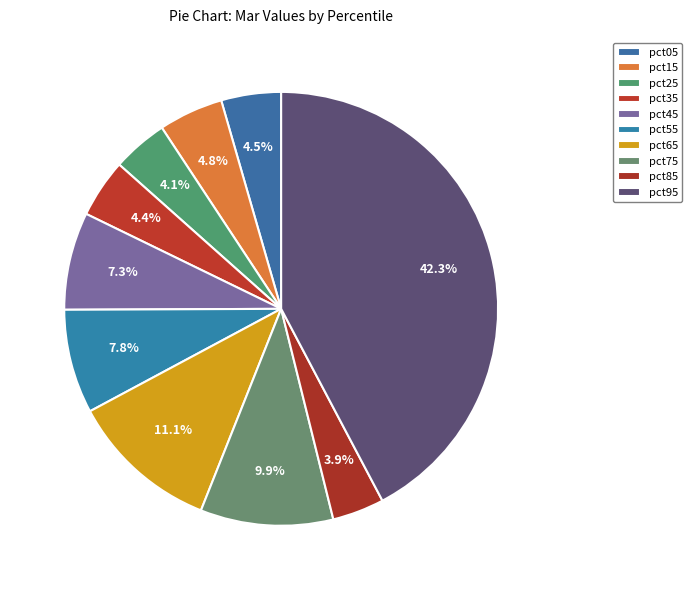

To the nearest percent, what is the difference between the largest and smallest slice percentages?

38%